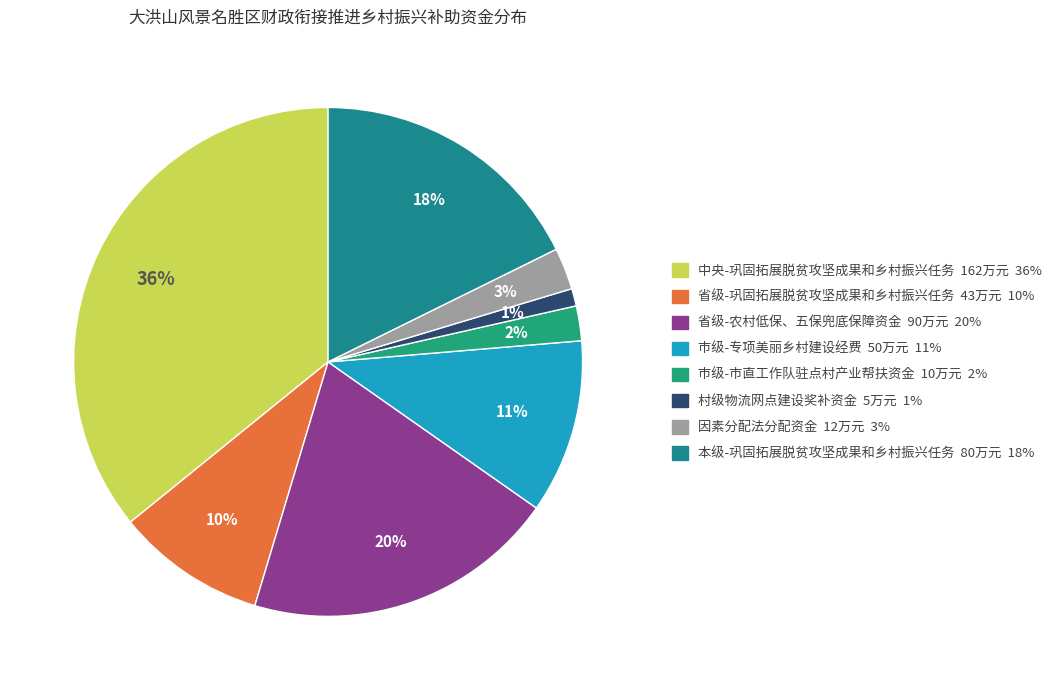

To the nearest percent, what is the combined percentage of 本级-巩固拓展脱贫攻坚成果和乡村振兴任务 and 中央-巩固拓展脱贫攻坚成果和乡村振兴任务?

54%